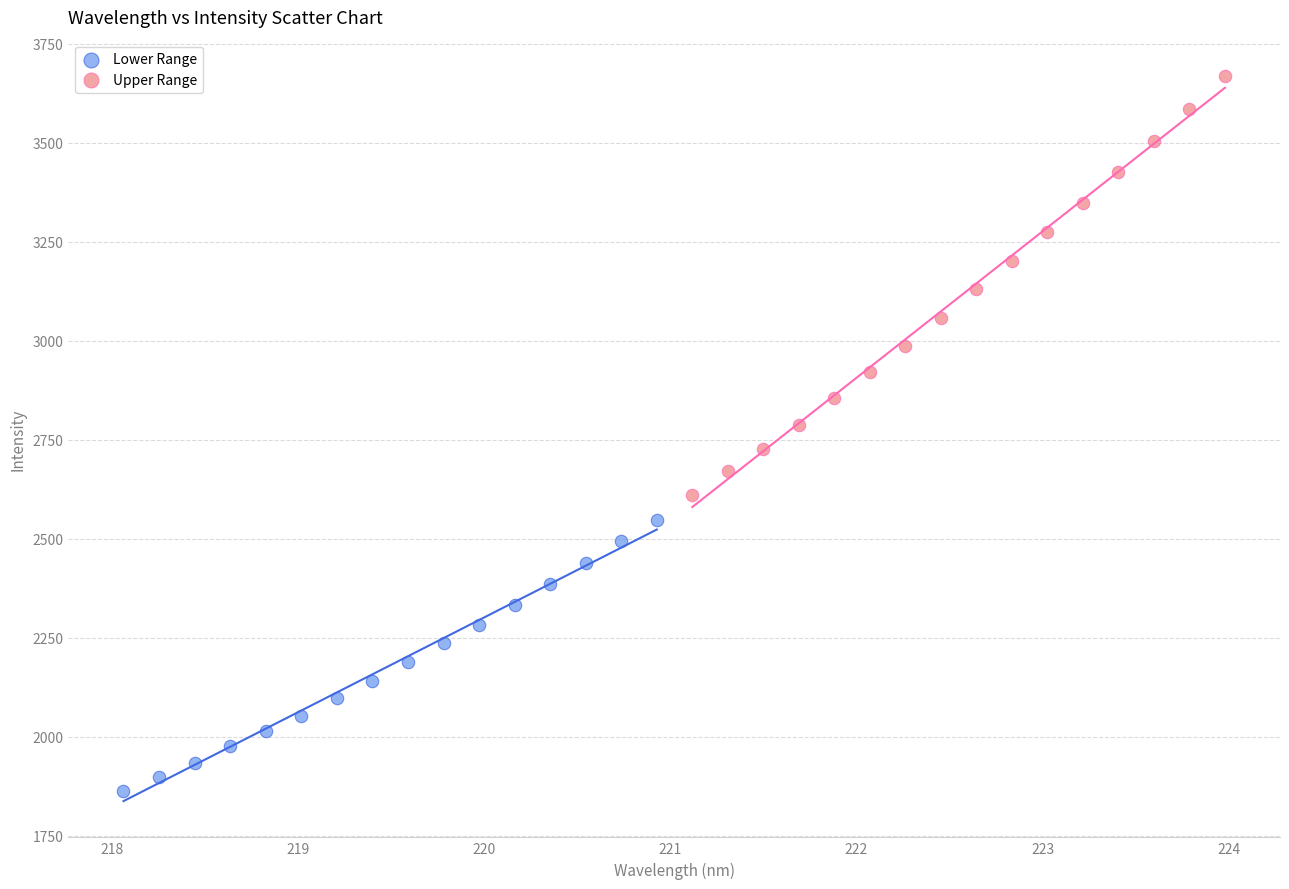

Which series contains the lowest Y value?

Lower Range